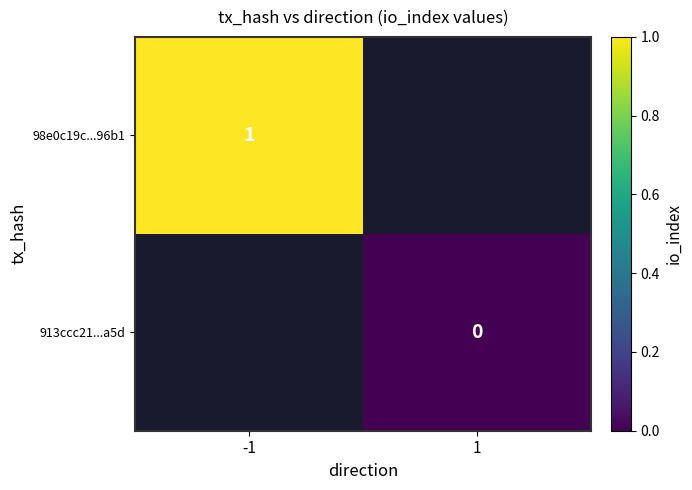

True or false: 98e0c19c...96b1 has a value of 1 at -1.

True